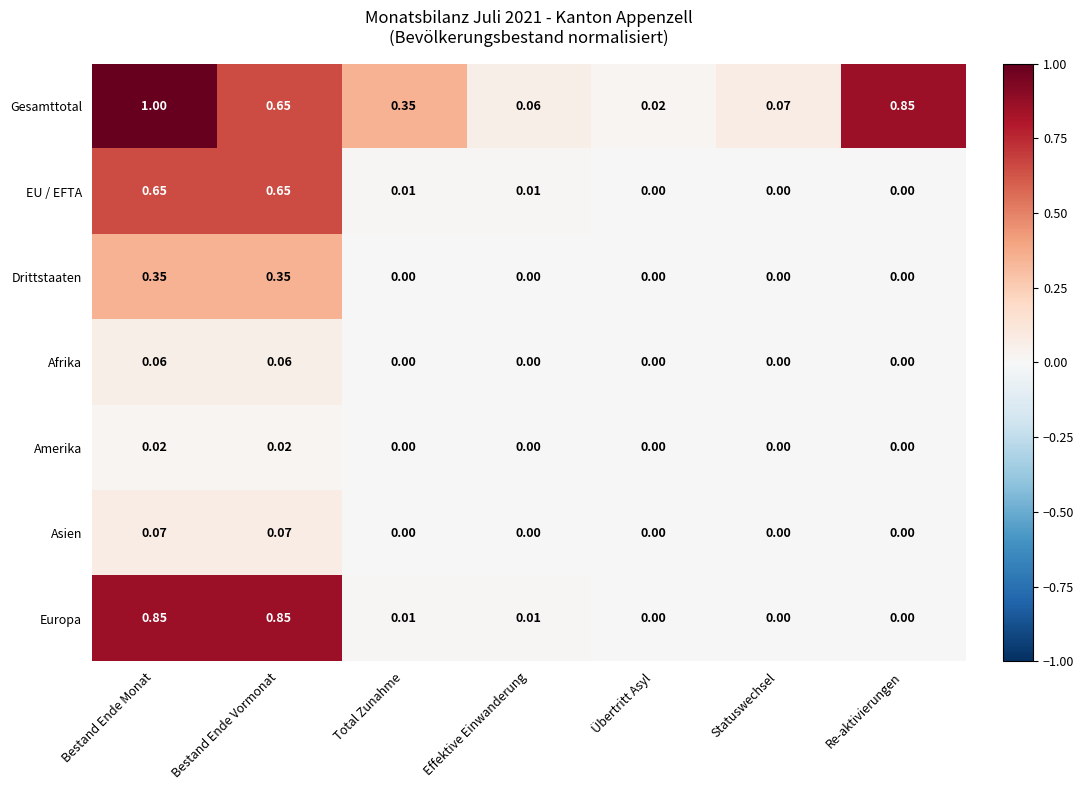

Which category has the highest value across all series?

Bestand Ende Monat